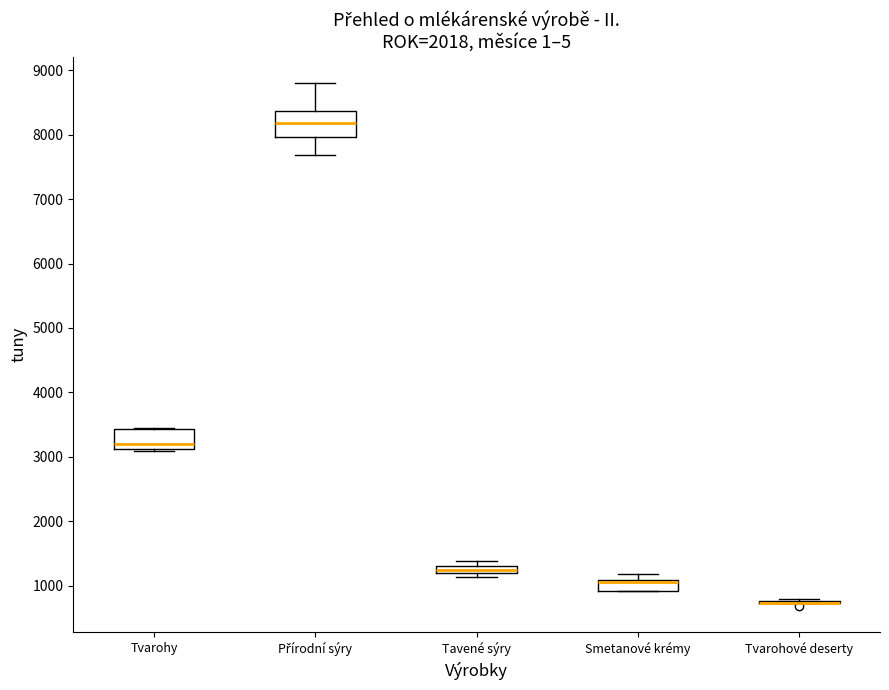

Where is the lower edge of the box for Smetanové krémy on the y-axis? The values are not printed on the chart, so give them approximately, as read against the axis.

900